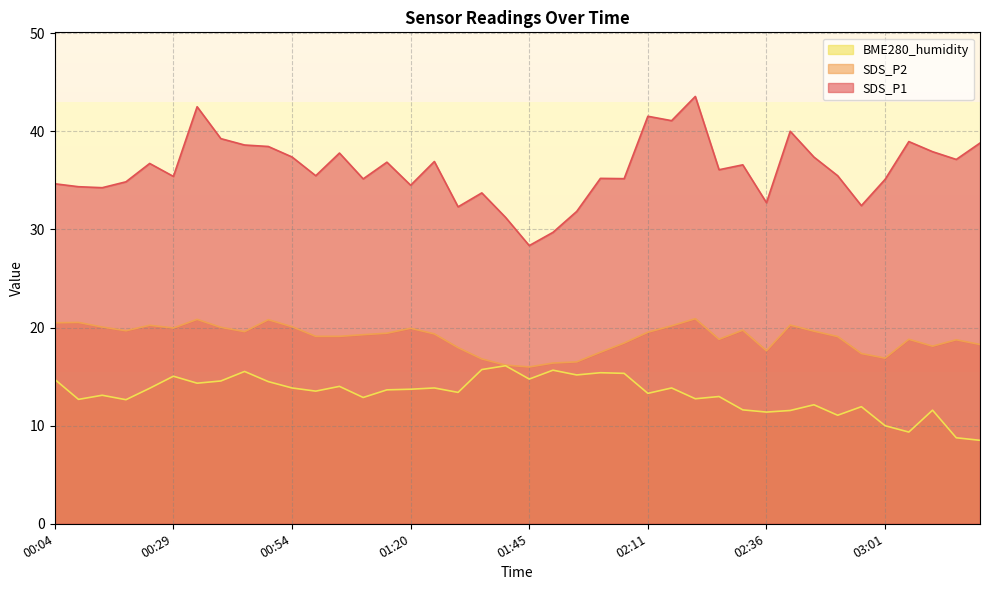

What is the sum of the BME280_humidity values at 03:01 and 01:20?

23.7